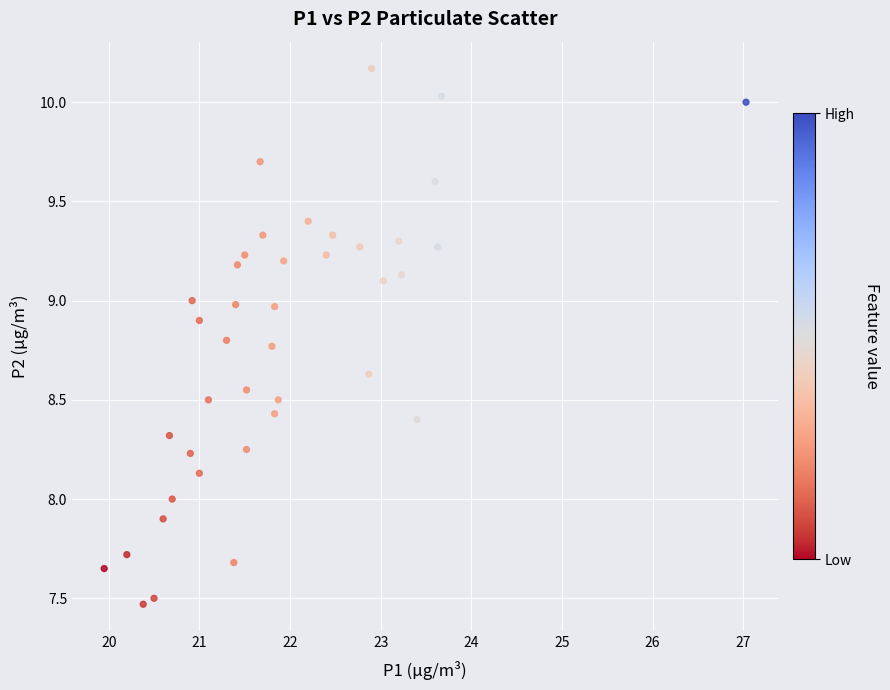

What is the range of X values (max minus min)?

7.1